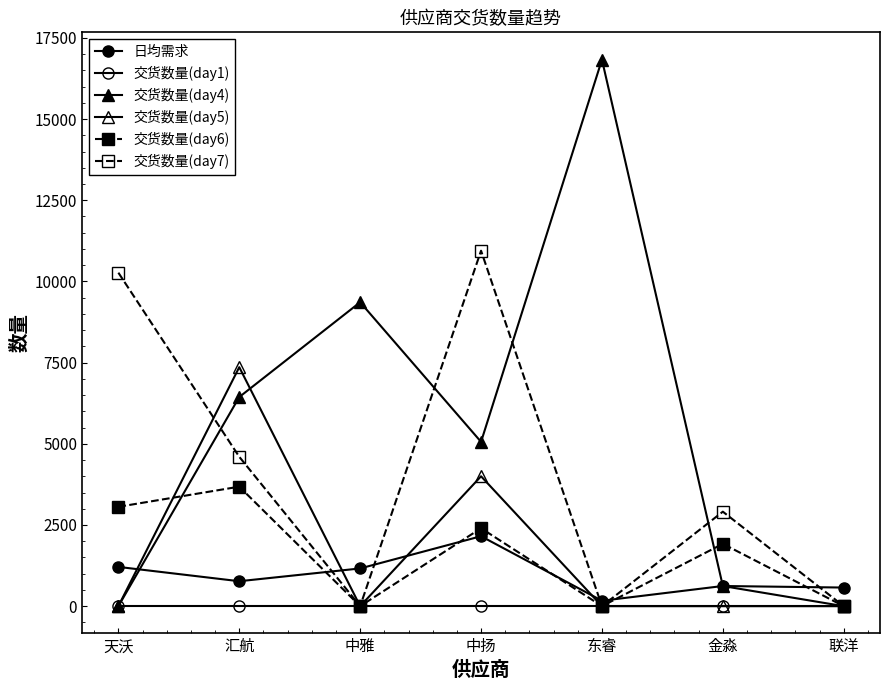

How many series are shown in this chart?

6